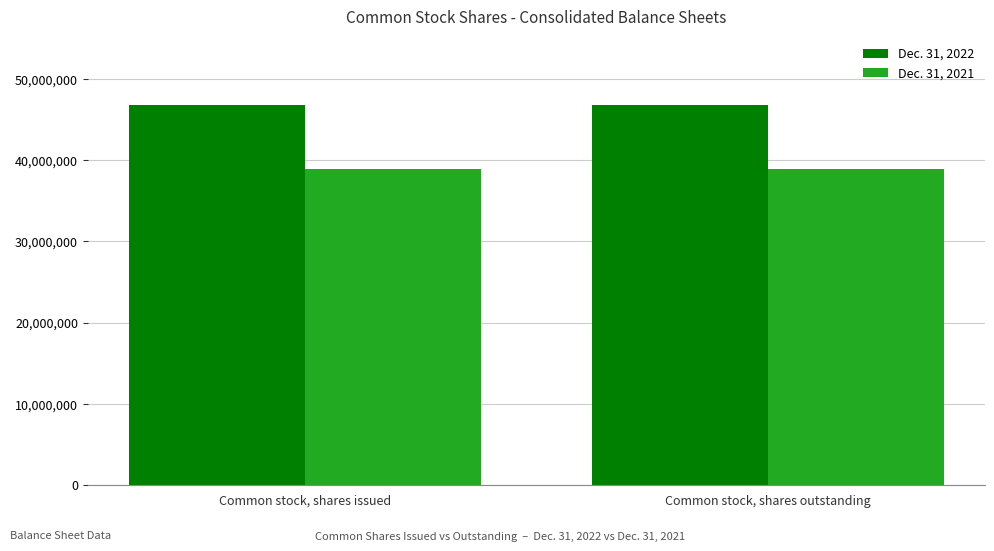

What is the highest value of the Dec. 31, 2021 series?

38960716